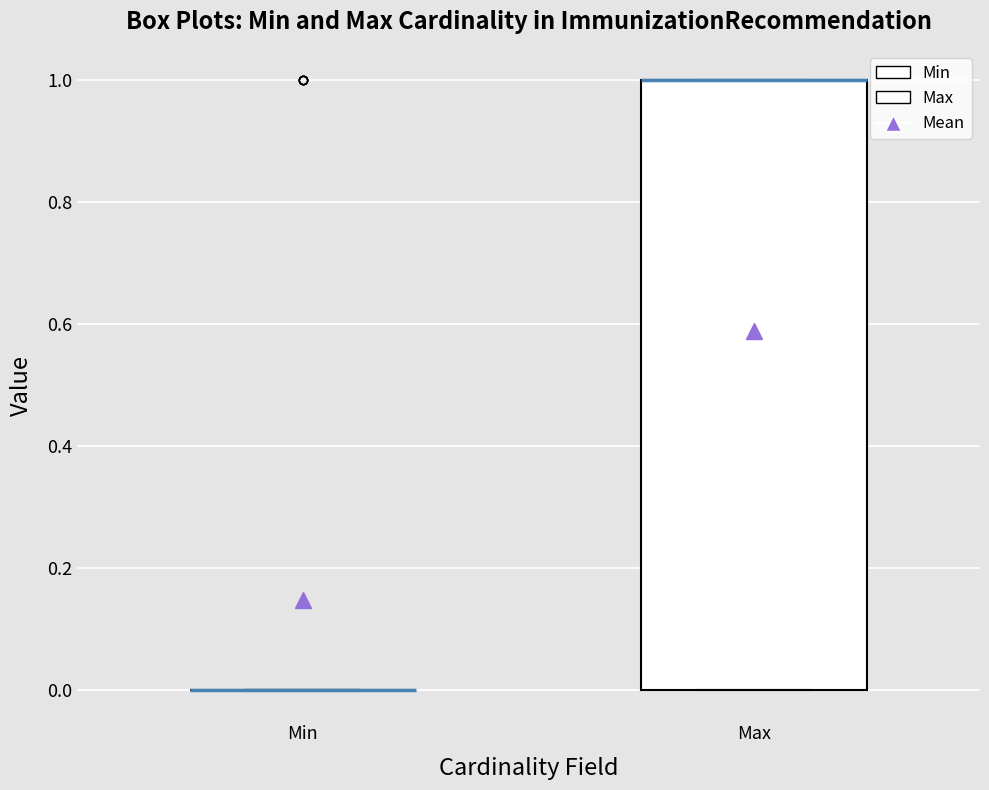

Reading left to right, transcribe this box plot: for each box, give where its median line is, the range the box spans, and where its two whiskers end, as read against the y-axis. The values are not printed on the chart, so give them approximately, as read against the axis.

Min: box collapsed to a line at 0, whiskers 0 to 0
Max: median 1 (drawn on the box's upper edge), box 0 to 1, whiskers 0 to 1